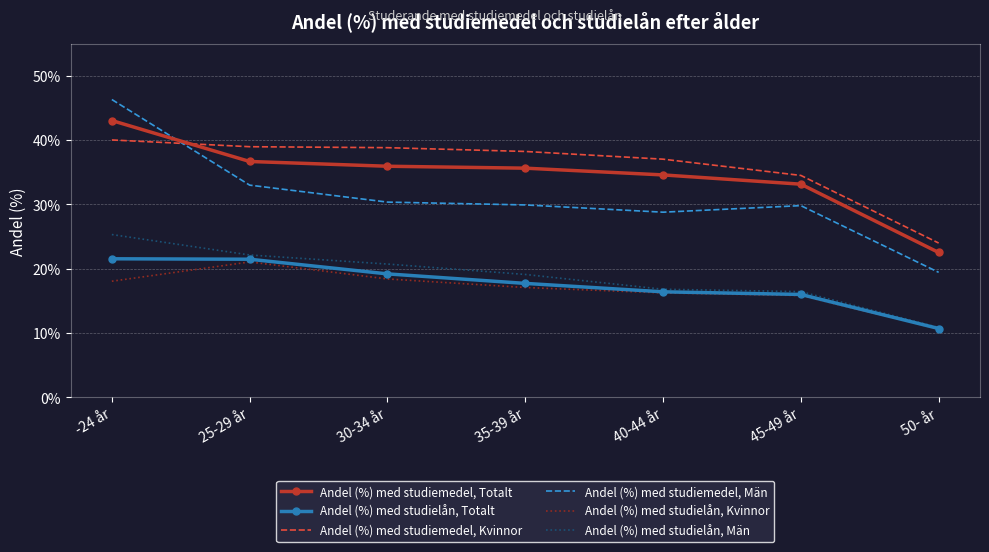

At -24 år, list the series in order from largest to smallest.

Andel (%) med studiemedel, Män, Andel (%) med studiemedel, Totalt, Andel (%) med studiemedel, Kvinnor, Andel (%) med studielån, Män, Andel (%) med studielån, Totalt, Andel (%) med studielån, Kvinnor